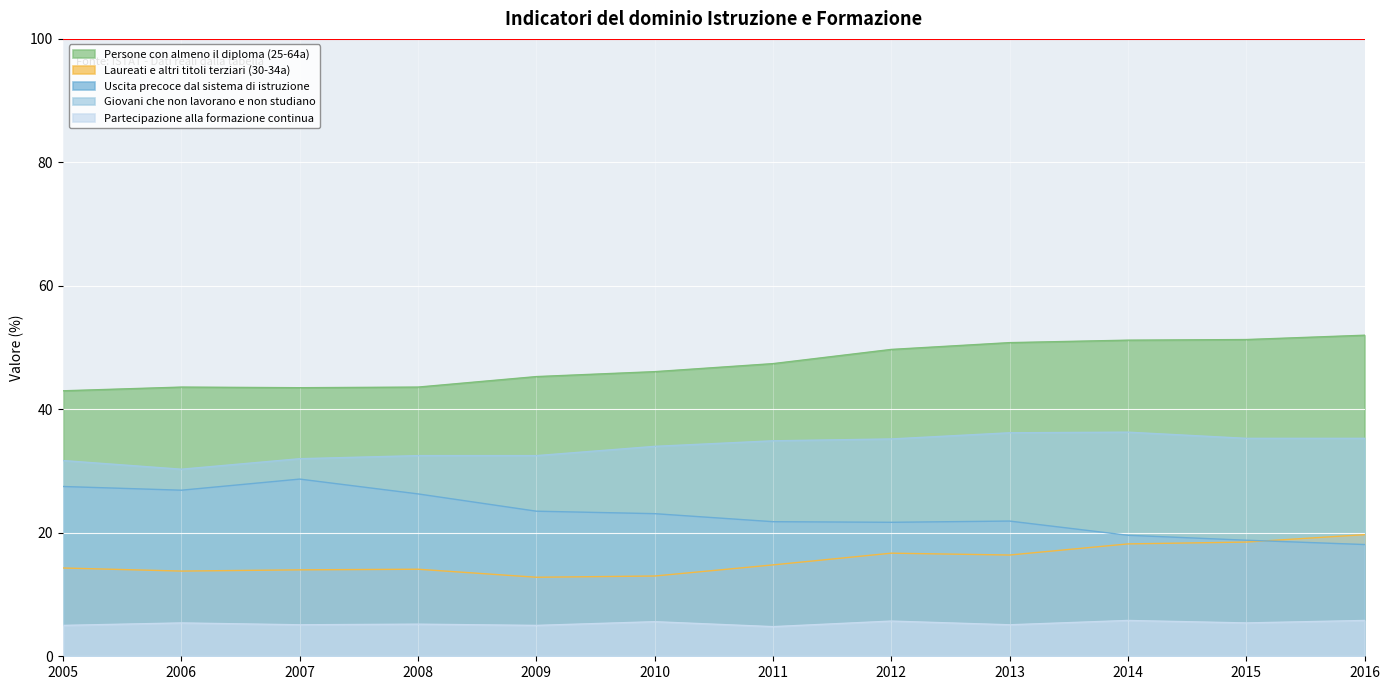

At which label does Uscita precoce dal sistema di istruzione reach its minimum?

2016